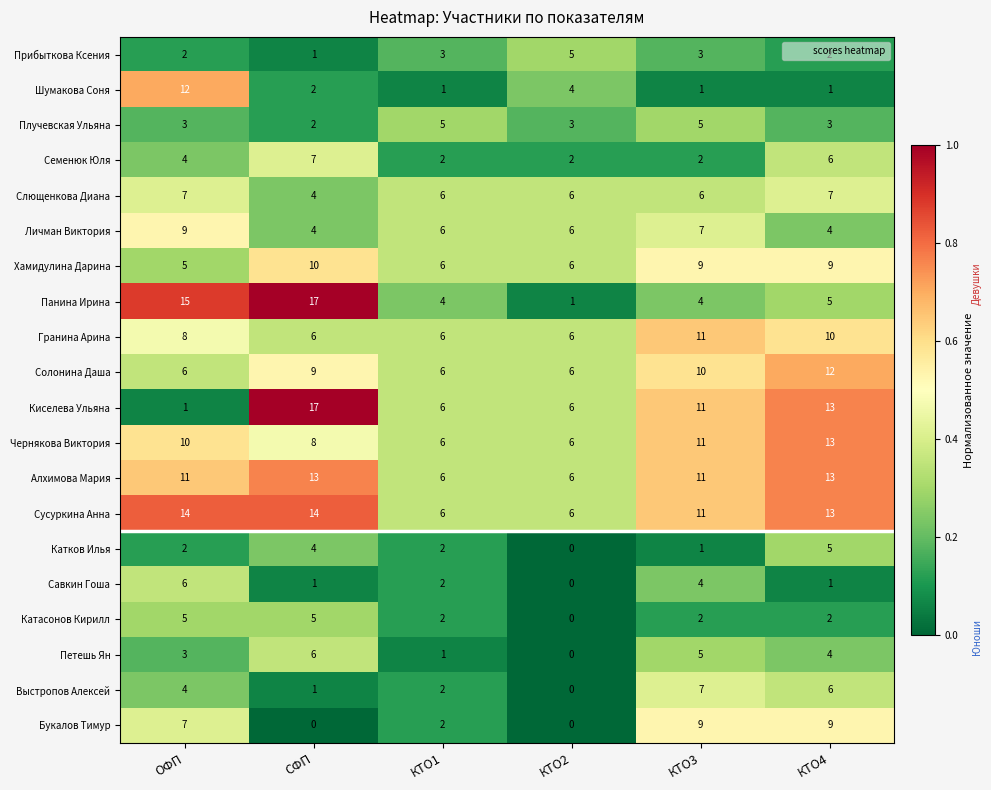

What is the difference between the maximum and minimum values in the Катков Илья series?

5